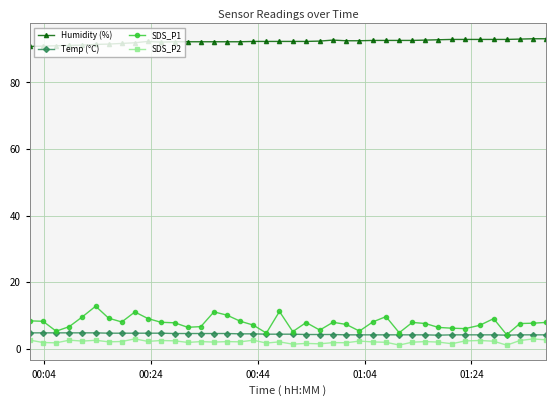

What is the value of the Humidity (%) point at the 27th from the left?

92.6